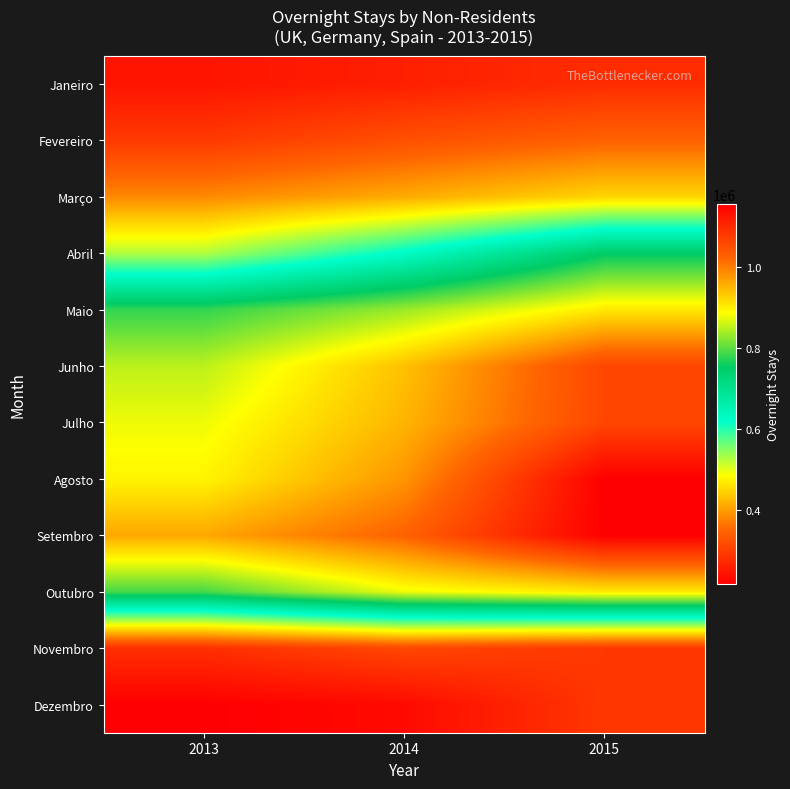

What is the total value across all series at 2014?

7765841